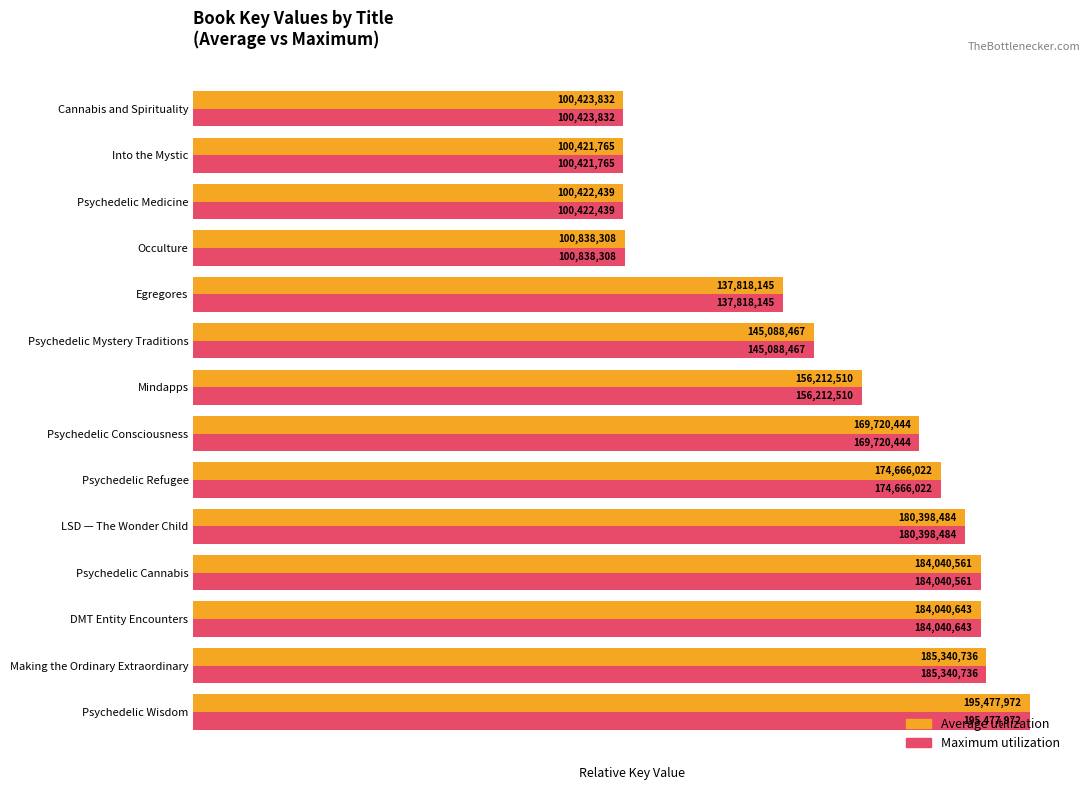

What are all the series names shown in the legend?

Average utilization, Maximum utilization